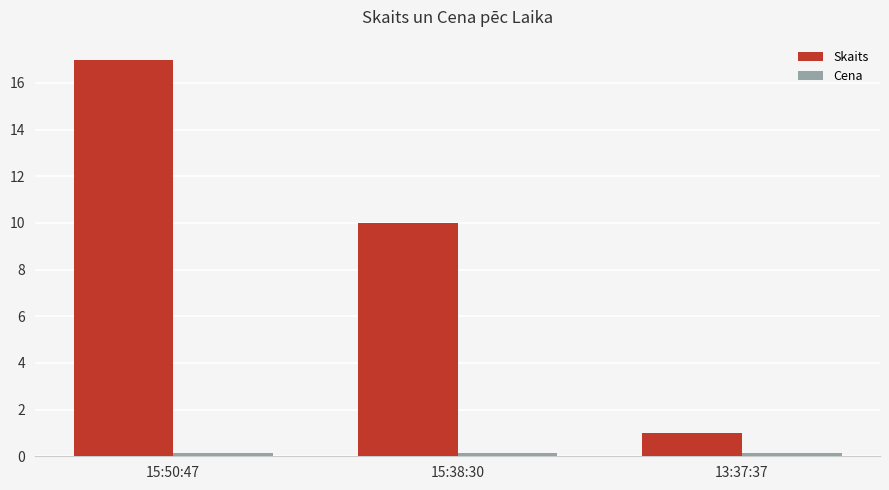

Rank the categories by Skaits value from lowest to highest.

13:37:37, 15:38:30, 15:50:47